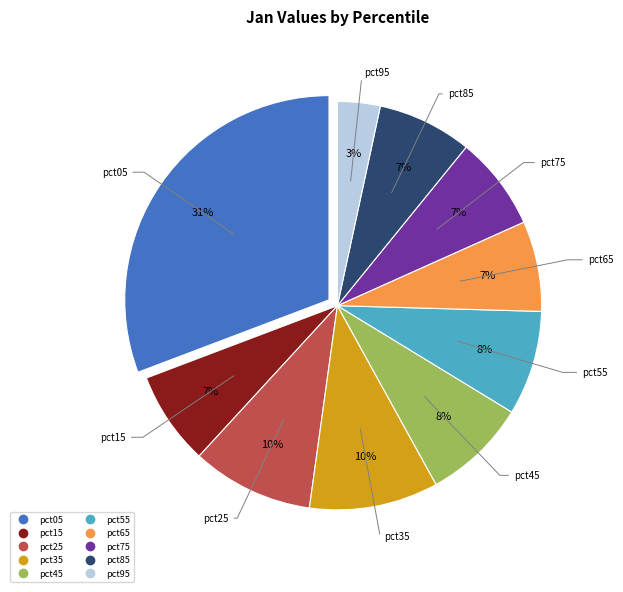

What is the largest slice in the pie chart?

pct05